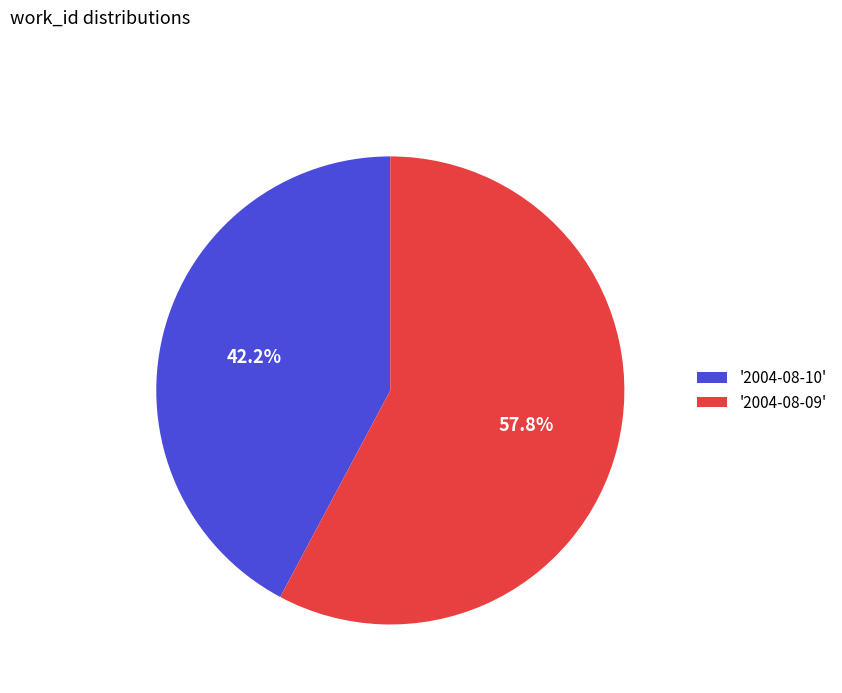

Approximately how many times larger is the value at '2004-08-10' compared to '2004-08-09'?

0.7